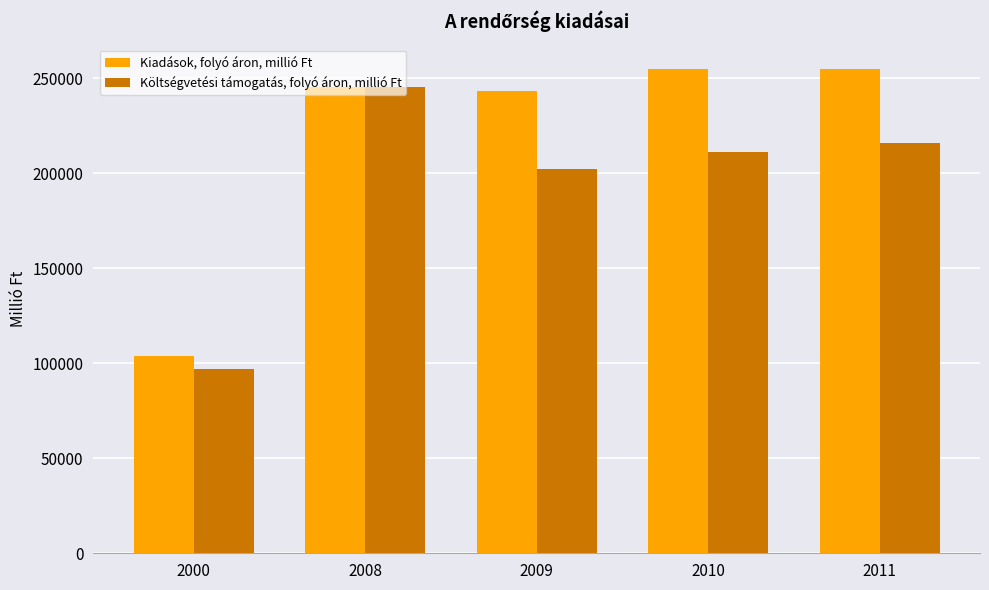

At 2000, list the series in order from smallest to largest.

Költségvetési támogatás, folyó áron, millió Ft, Kiadások, folyó áron, millió Ft